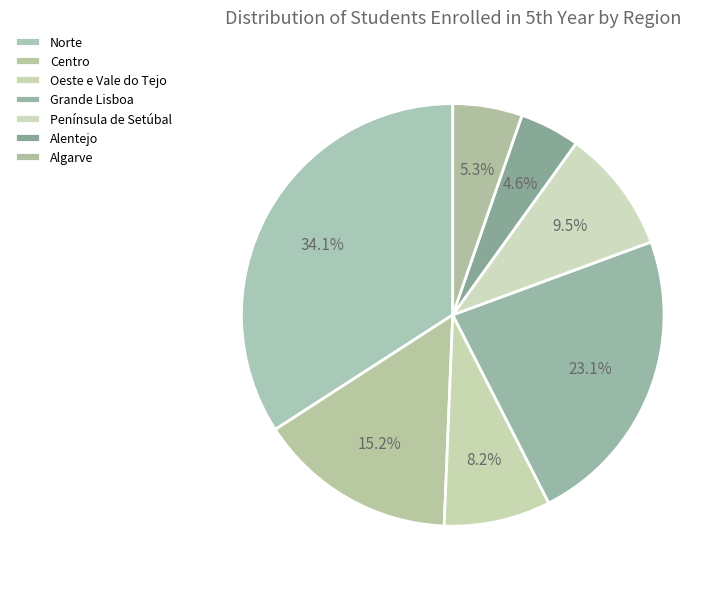

Which slice is the smallest?

Alentejo